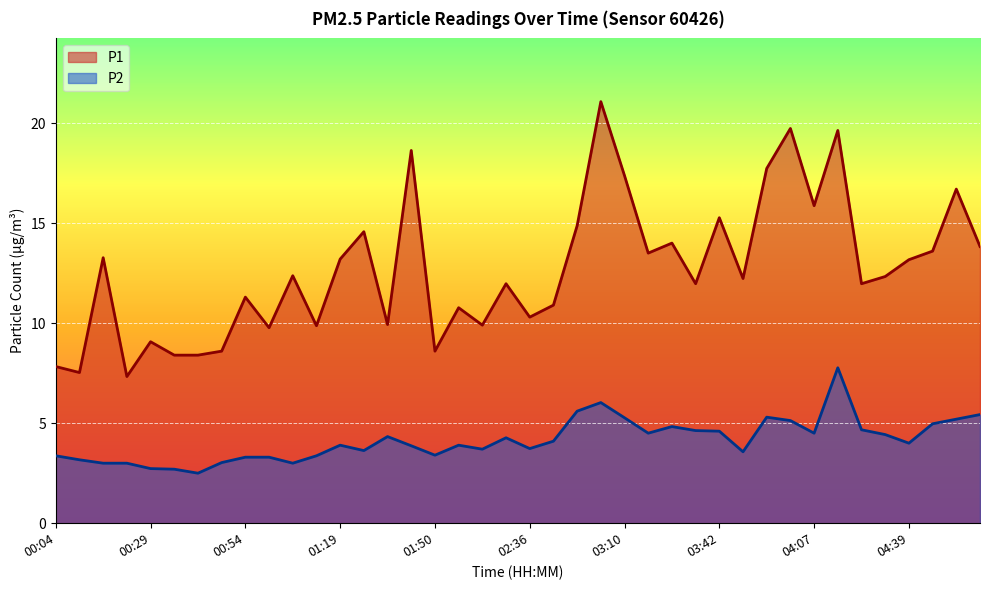

Rank the series by their maximum value, from highest to lowest.

P1, P2